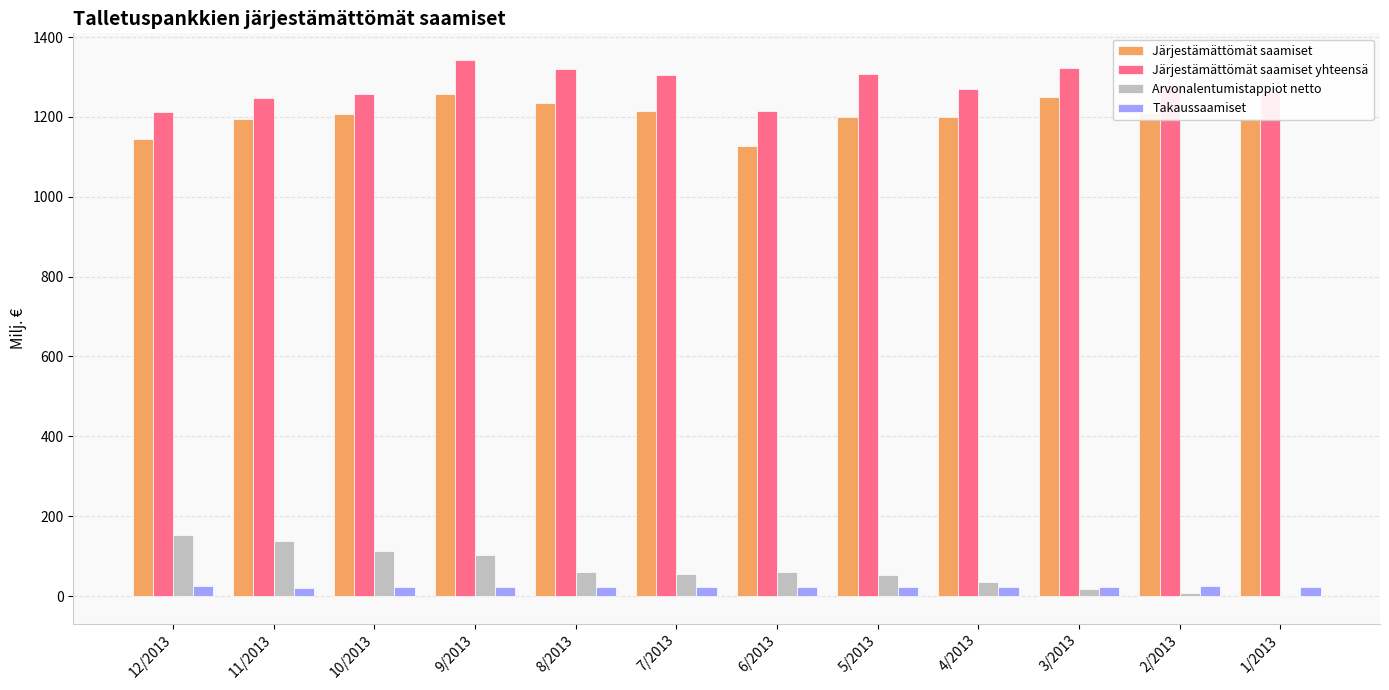

How many categories are shown in the chart?

12